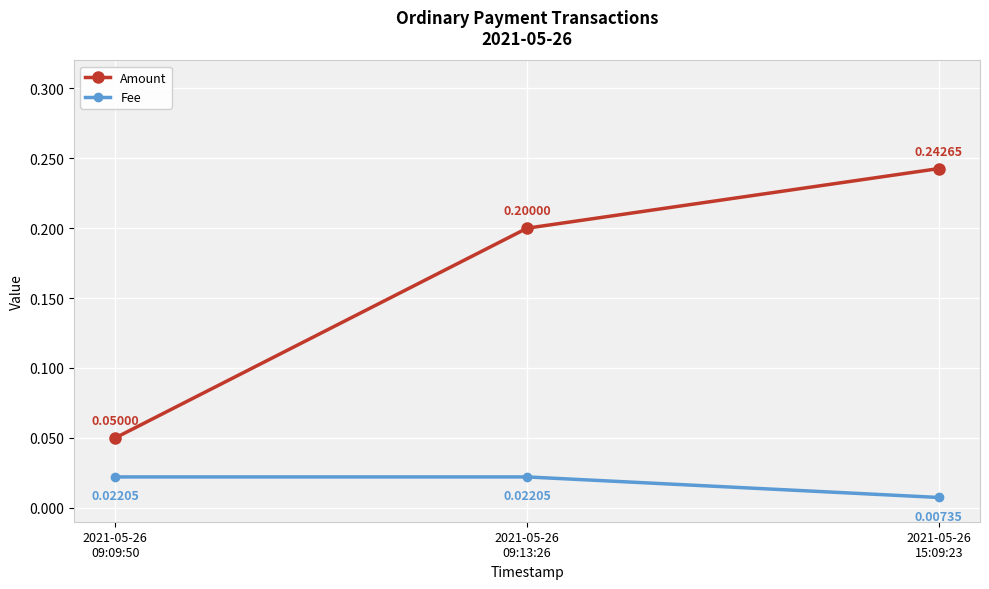

What is the label of the 3rd point from the right?

2021-05-26
09:09:50